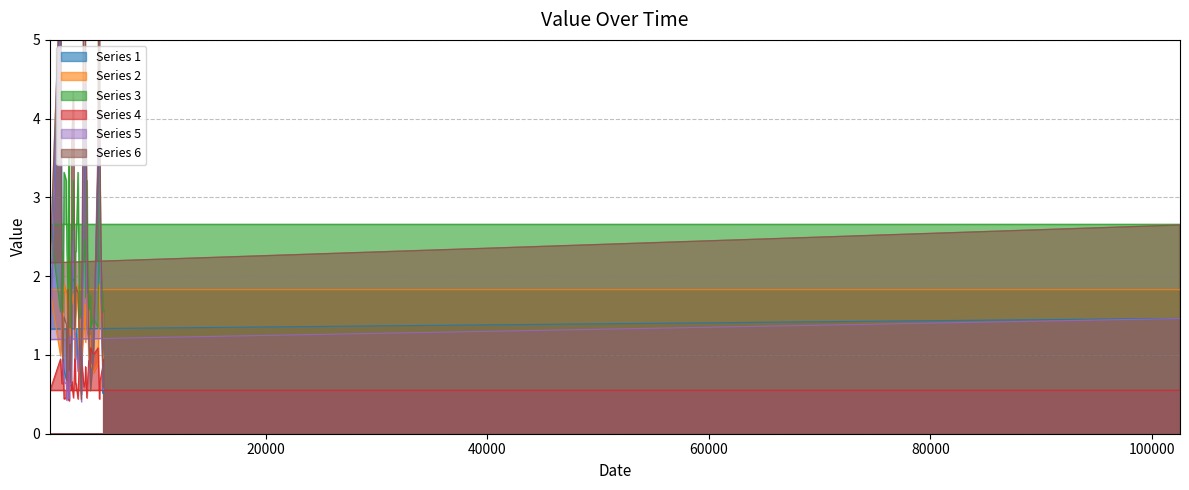

What is the label of the 3rd point from the left?

1475